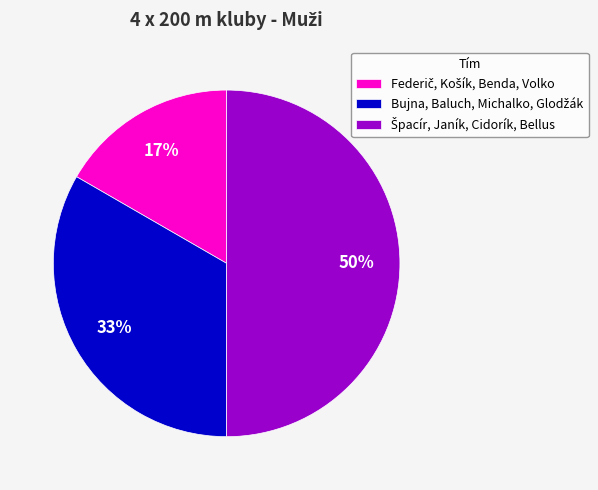

To the nearest percent, what is the difference between the largest and smallest slice percentages?

33%